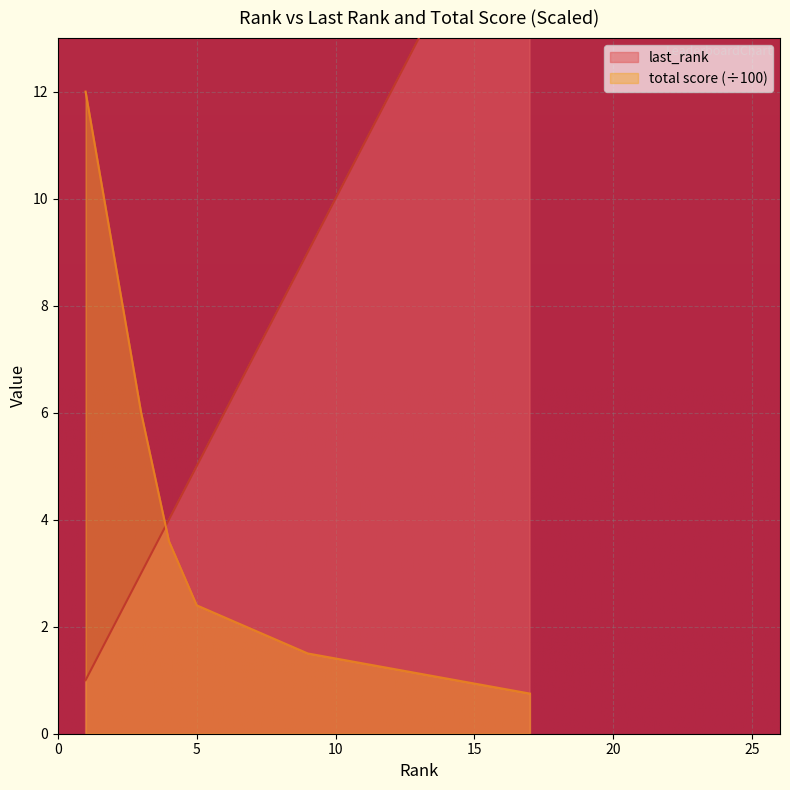

True or false: total score and last_rank intersect in this chart.

True